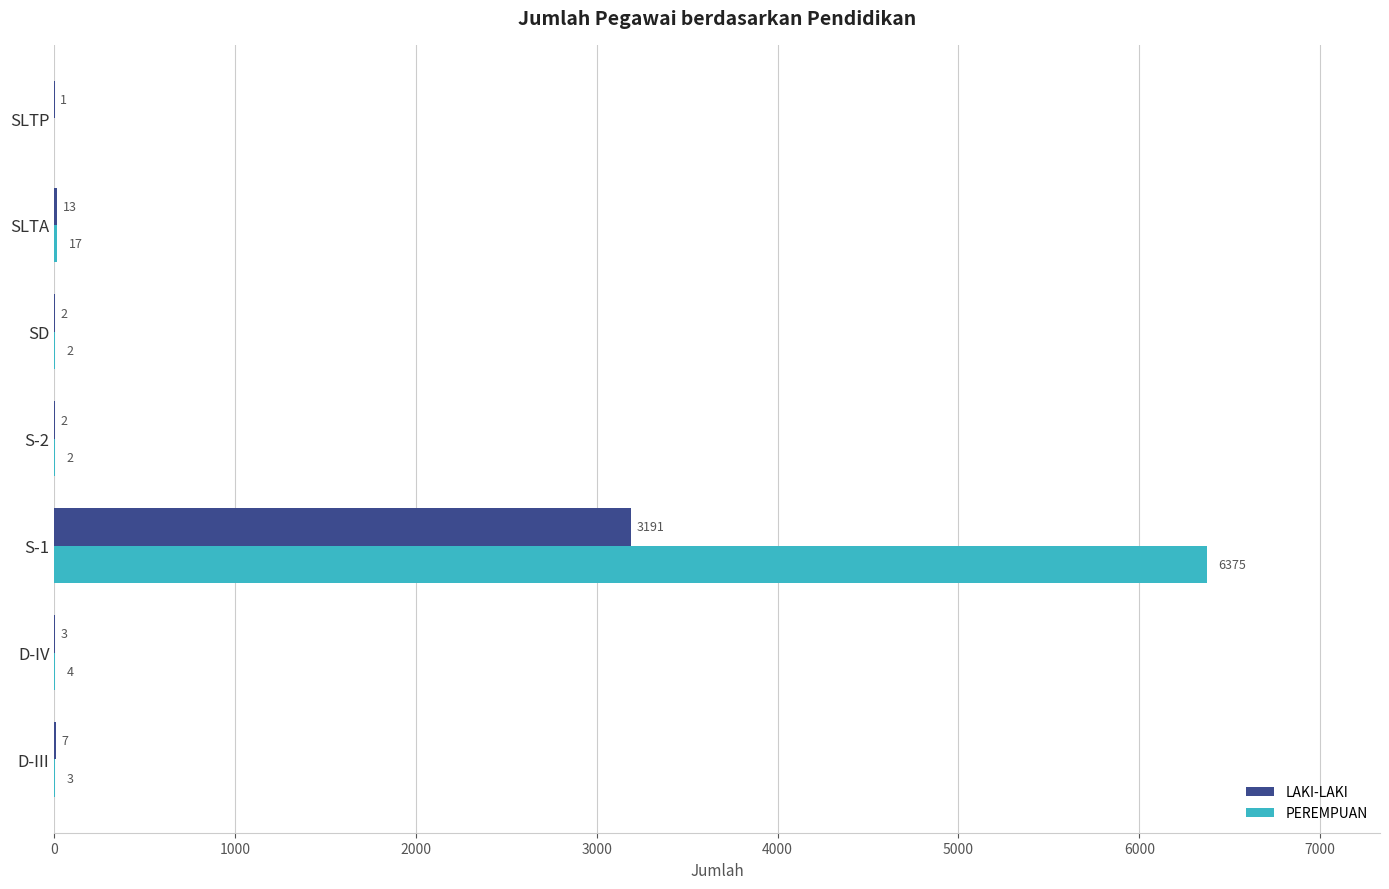

At which label does PEREMPUAN reach its peak?

S-1